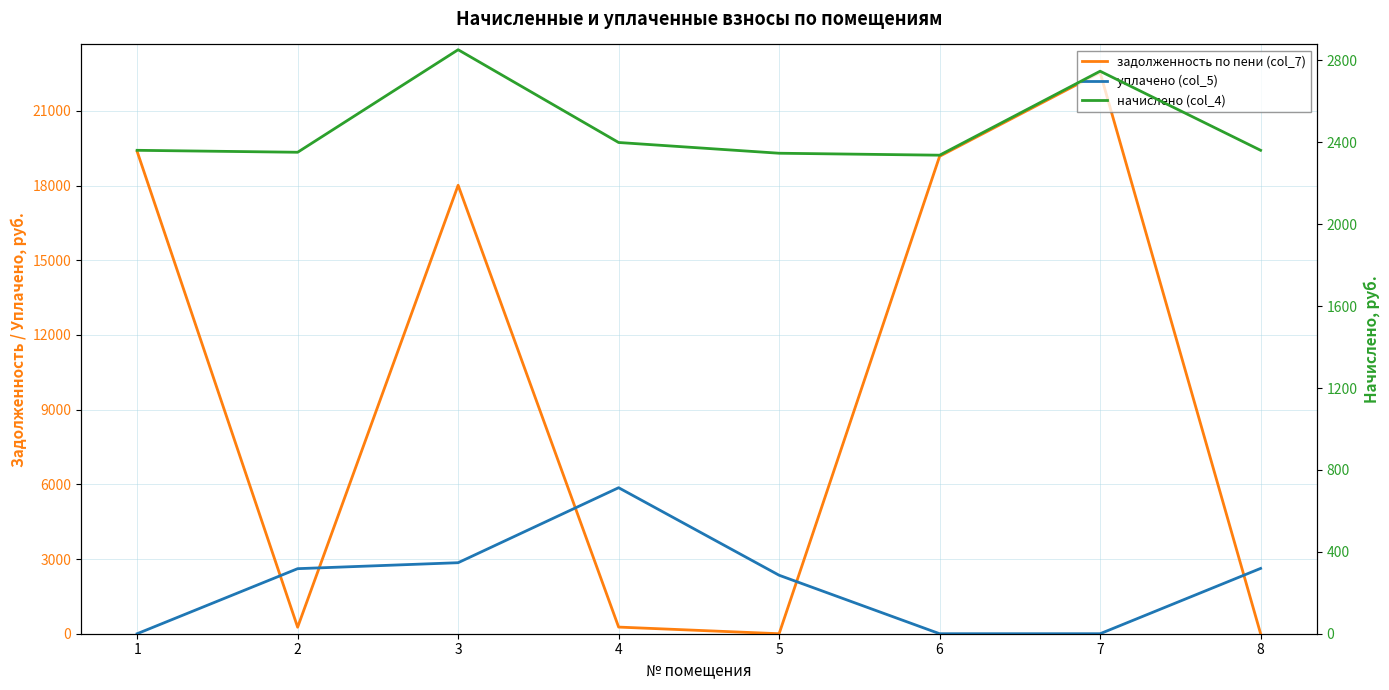

Count the number of data series in this chart.

3